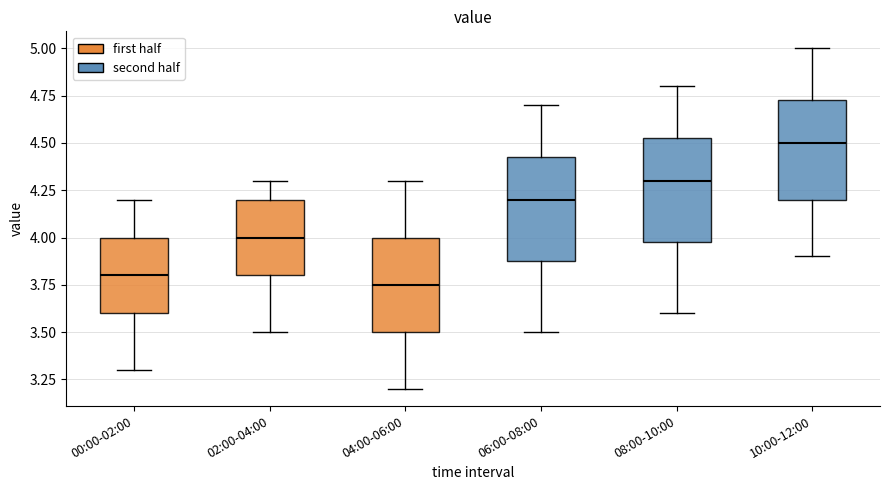

Reading left to right, transcribe this box plot: for each box, give where its median line is, the range the box spans, and where its two whiskers end, as read against the y-axis. The values are not printed on the chart, so give them approximately, as read against the axis.

00:00-02:00: median 3.80, box 3.60 to 4.00, whiskers 3.30 to 4.20
02:00-04:00: median 4.00, box 3.80 to 4.20, whiskers 3.50 to 4.30
04:00-06:00: median 3.75, box 3.50 to 4.00, whiskers 3.20 to 4.30
06:00-08:00: median 4.20, box 3.90 to 4.45, whiskers 3.50 to 4.70
08:00-10:00: median 4.30, box 4.00 to 4.55, whiskers 3.60 to 4.80
10:00-12:00: median 4.50, box 4.20 to 4.75, whiskers 3.90 to 5.00